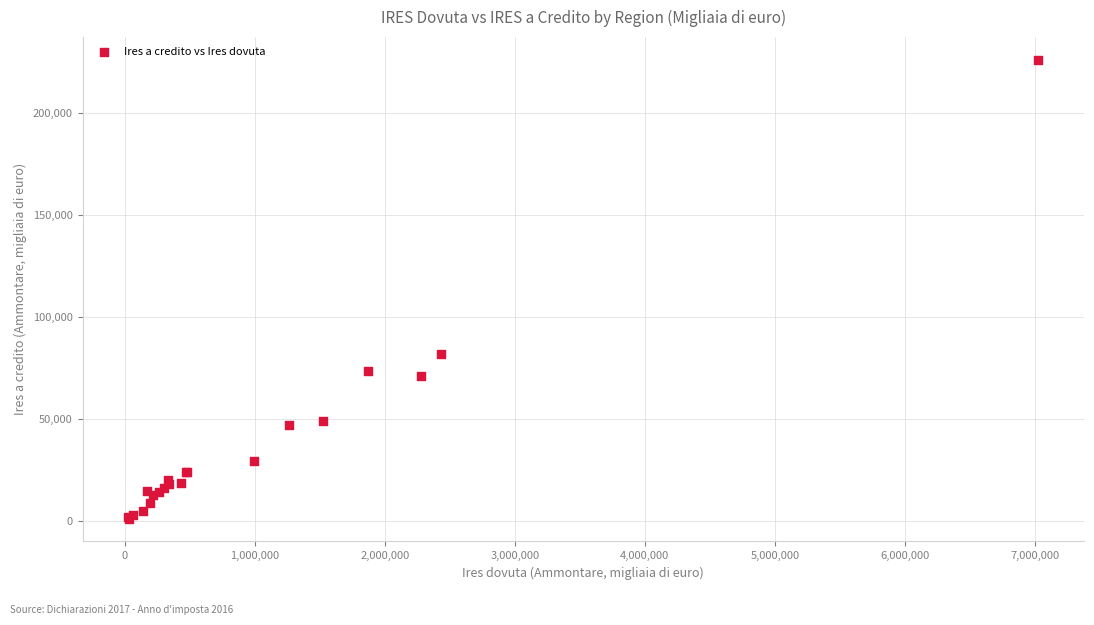

What Y value in the scatter plot is closest to 113653?

81861